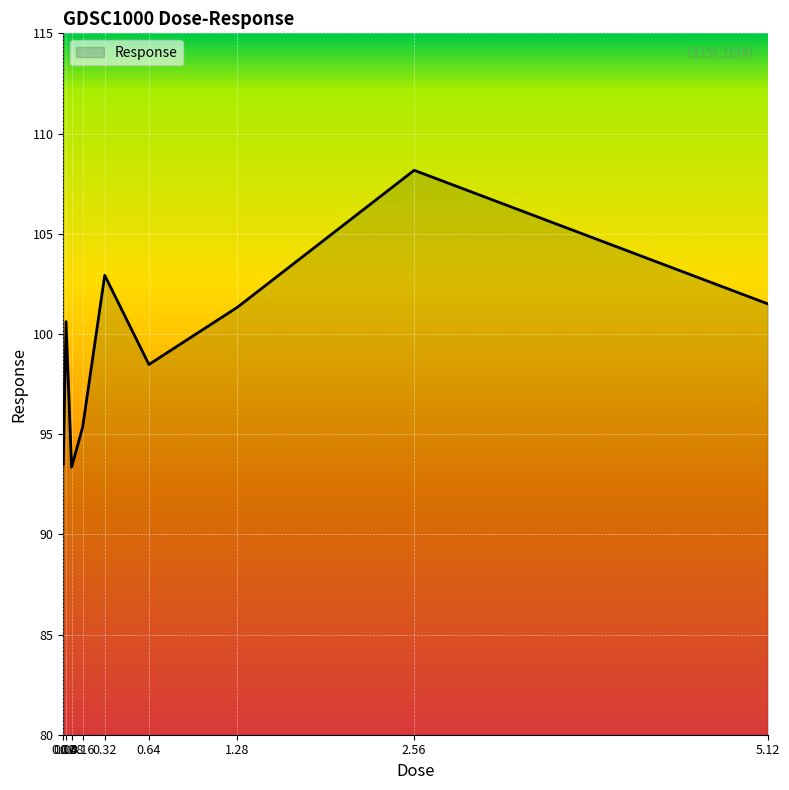

How many lines are shown in the chart?

1